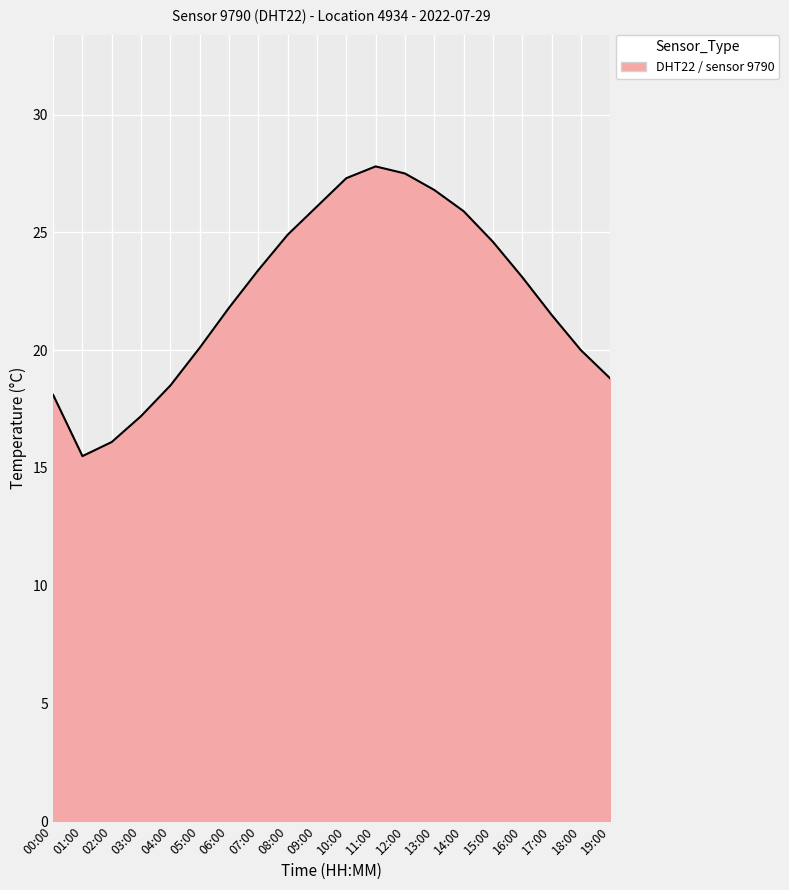

What position from the right is 00:00?

20